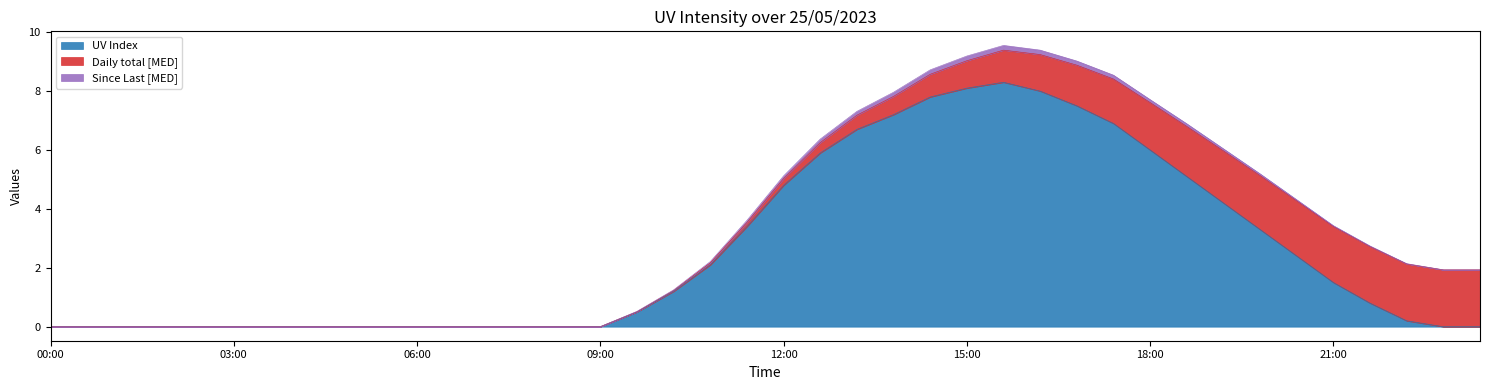

Does the chart display data point markers on the line(s)?

No